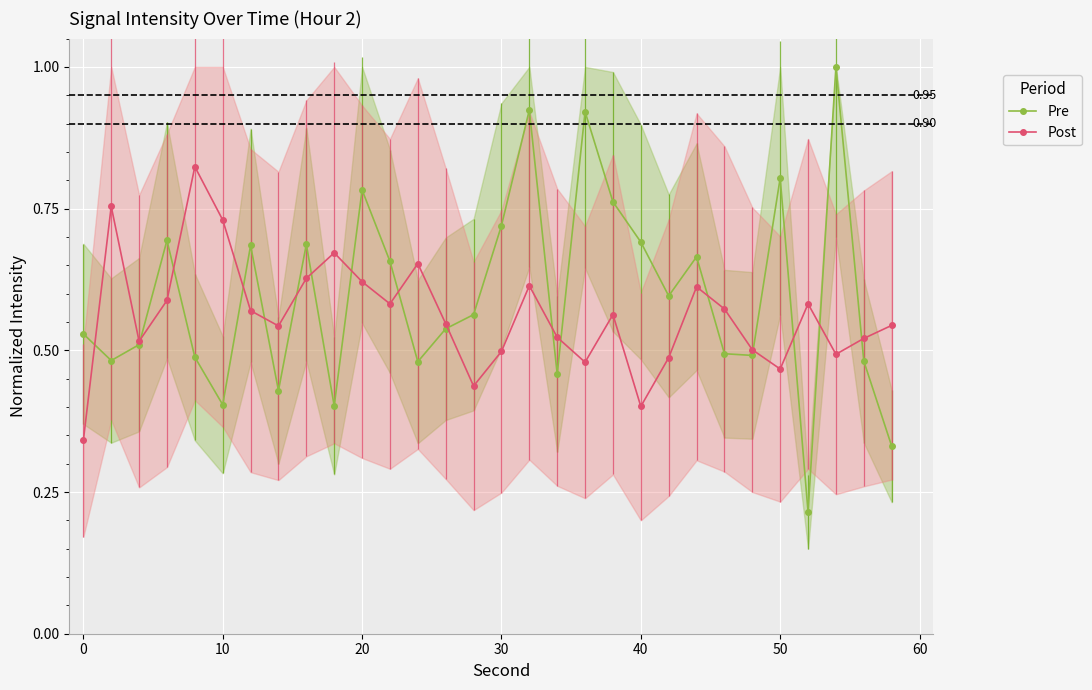

Rank the series by their maximum value, from lowest to highest.

Post, Pre